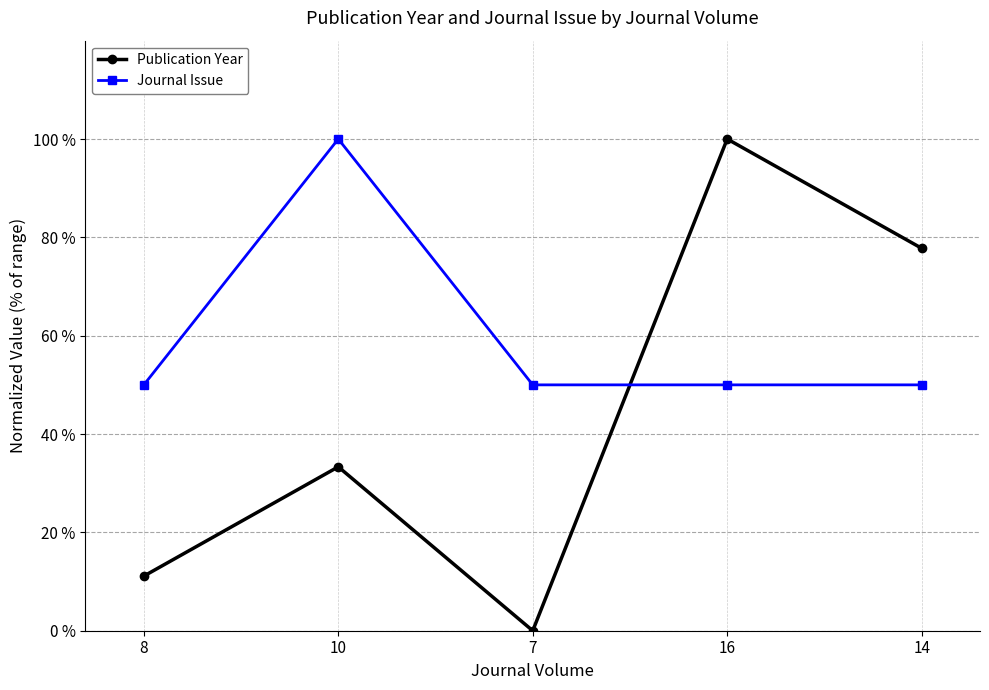

In Journal Issue, how many points are higher than both neighbors (excluding endpoints)?

1